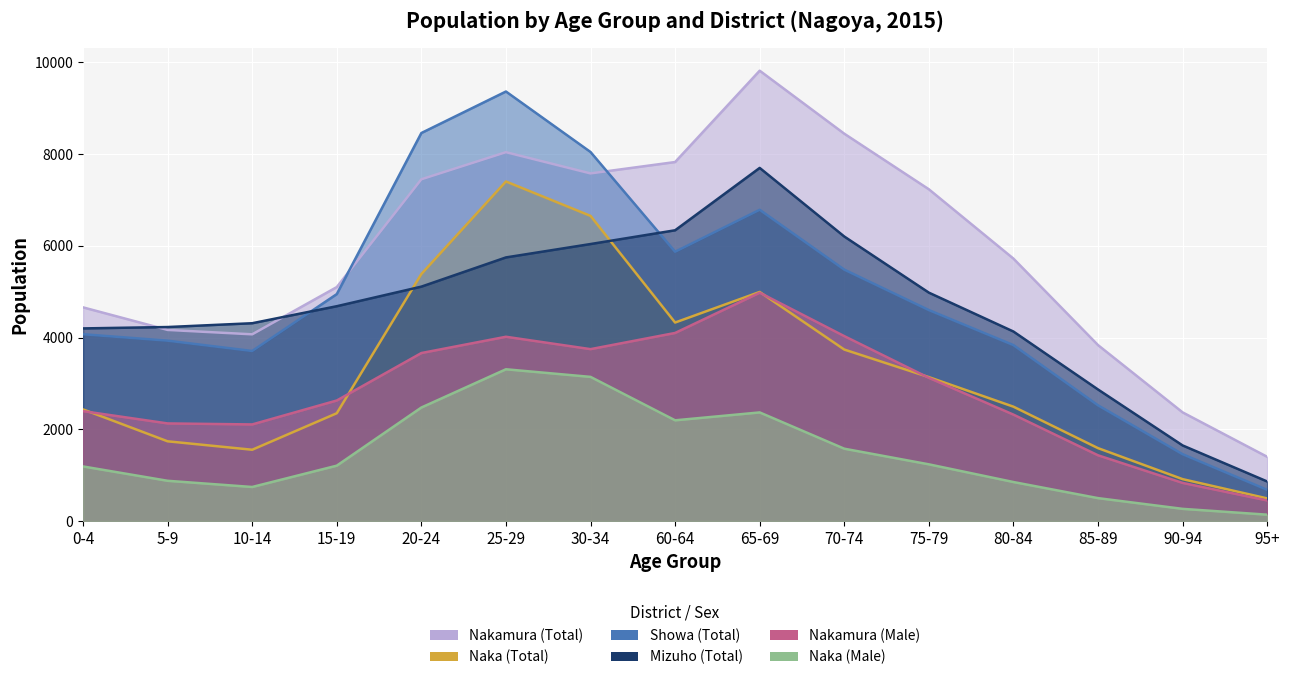

How many interior local valleys does the Naka (Total) series have?

2